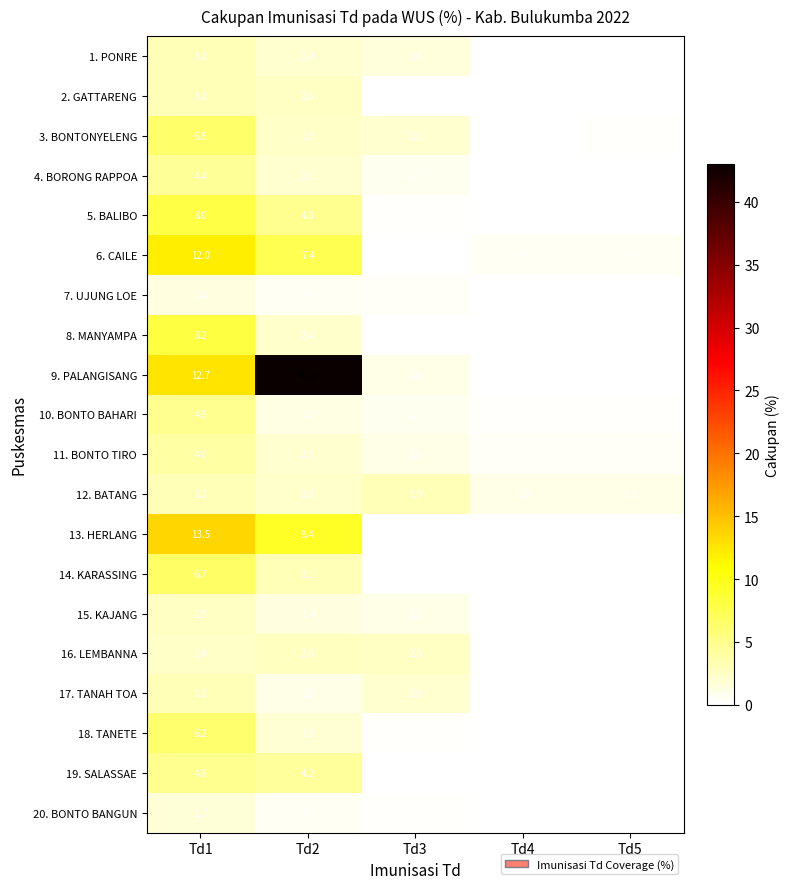

Where does the 16. LEMBANNA series first go above 2?

Td1